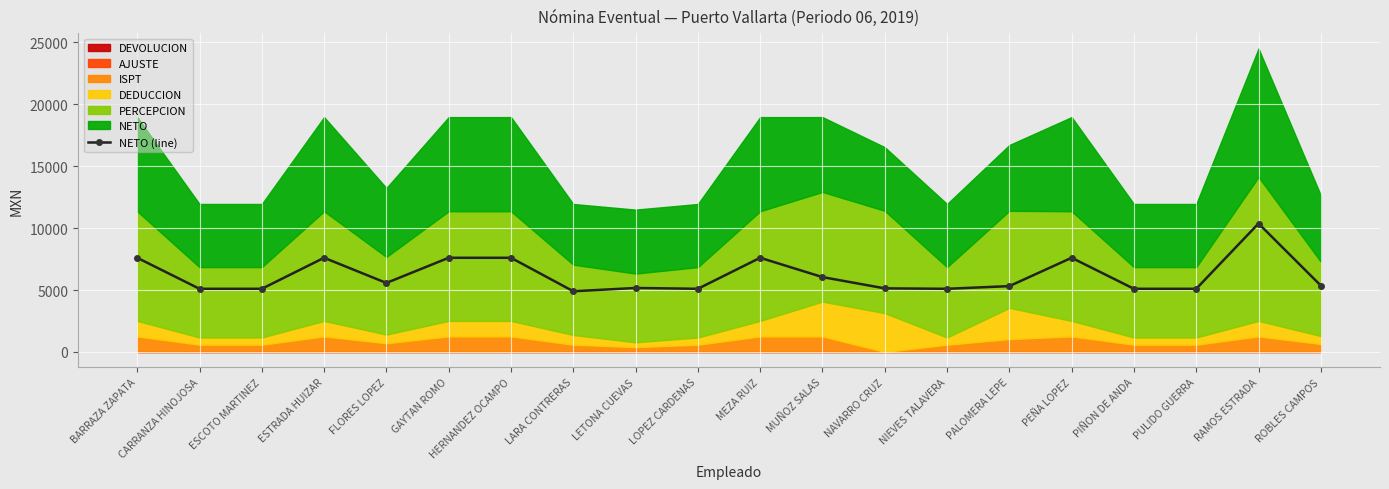

What position from the left is PALOMERA LEPE?

15